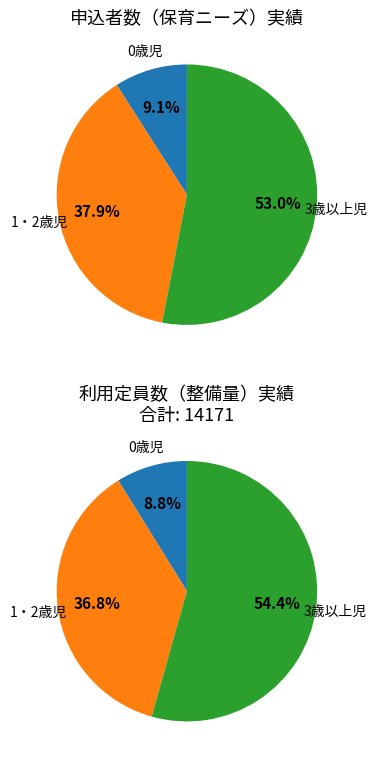

To the nearest percent, what is the average slice percentage?

33%